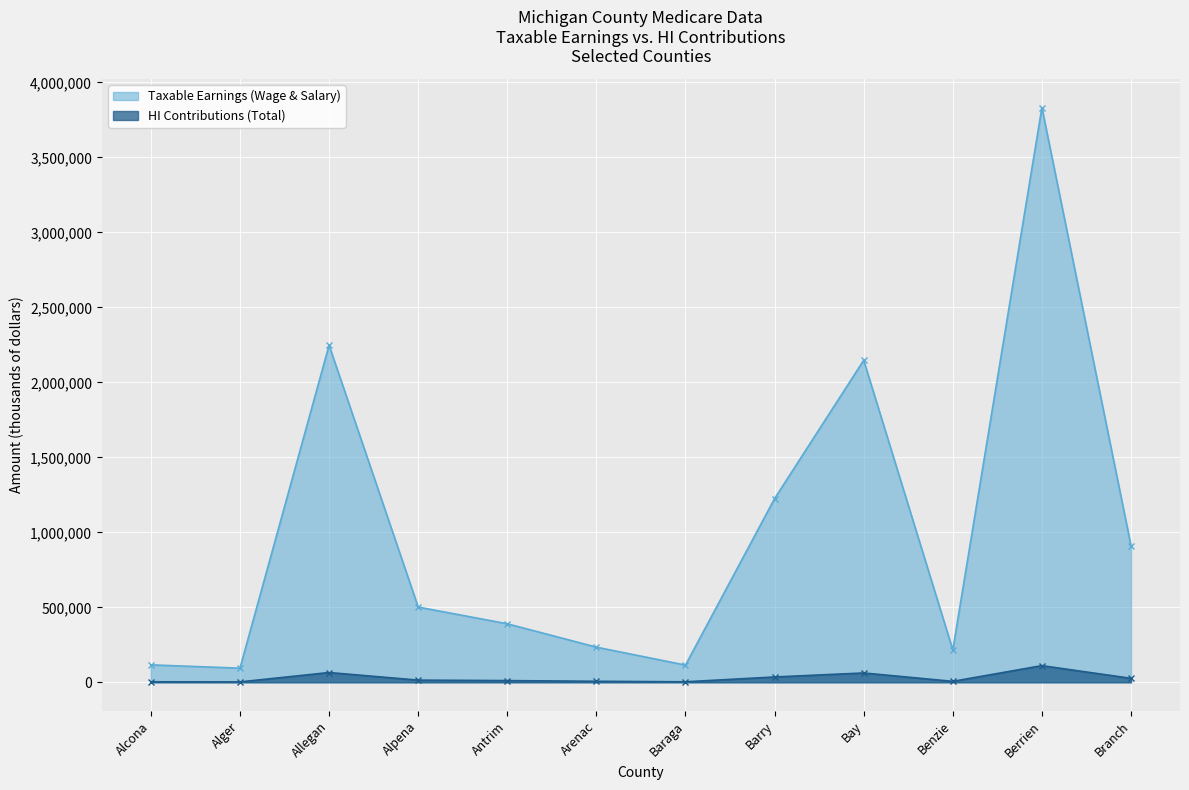

At which label is Taxable Earnings (Wage & Salary) closest to 1963358?

Bay